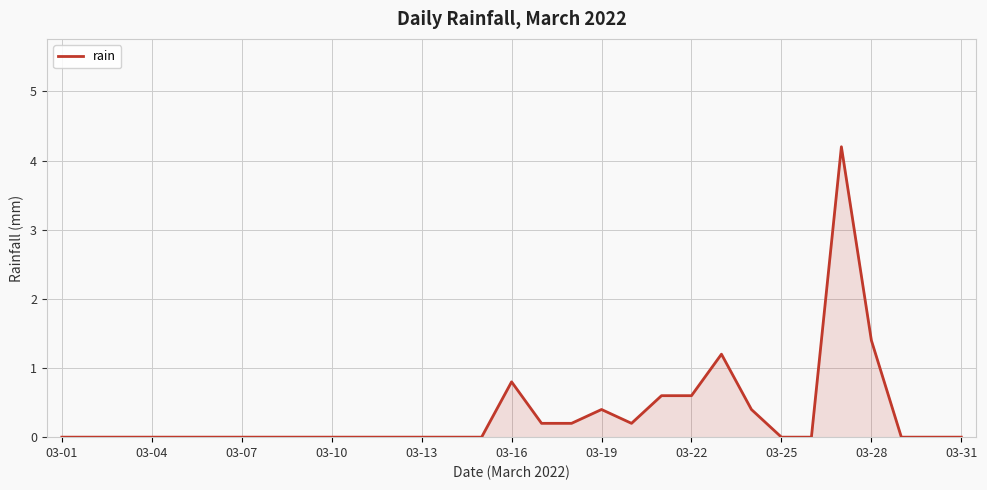

What is the maximum value shown in the chart?

4.2